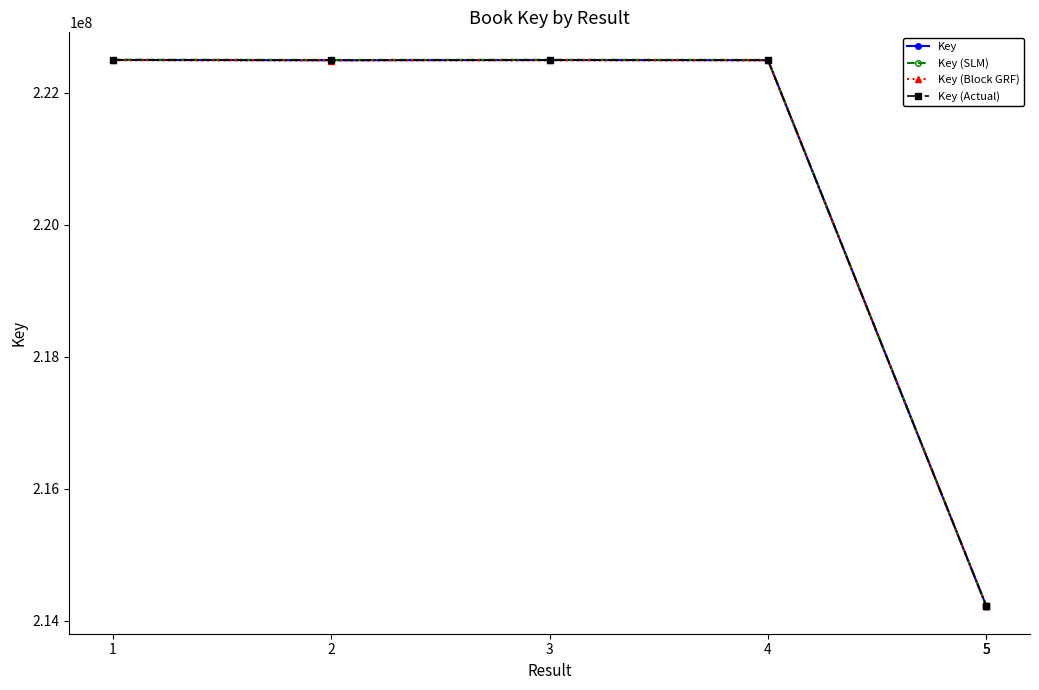

What is the difference between the Key values at 2 and 5?

8267246.0